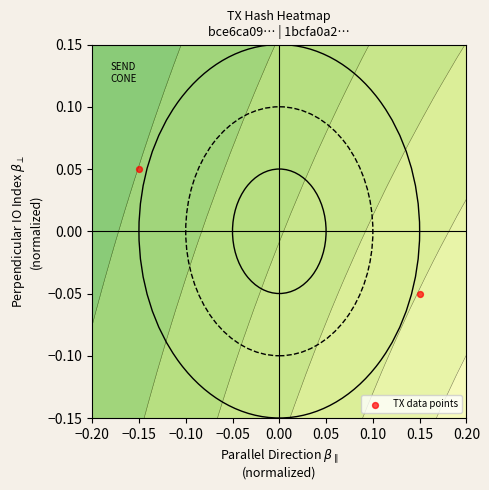

How many data points are less than 0?

1